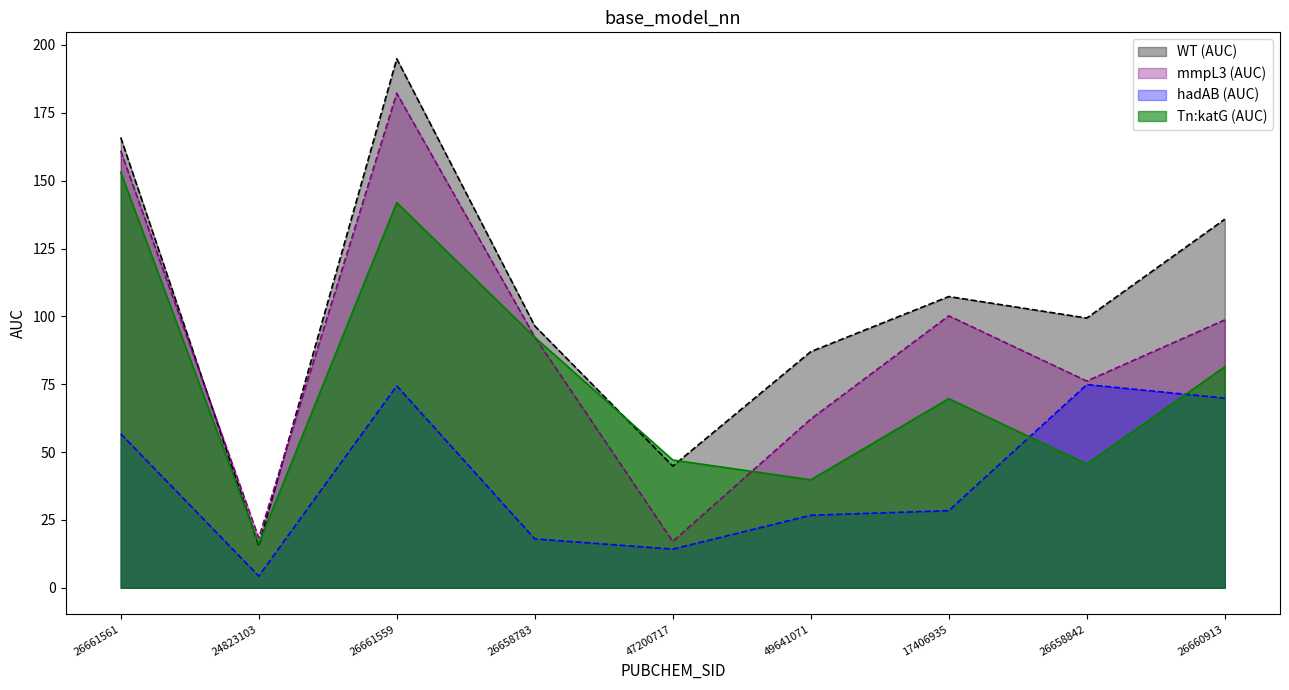

Between 26661561 and 47200717, which series saw the biggest shift?

mmpL3 (AUC)